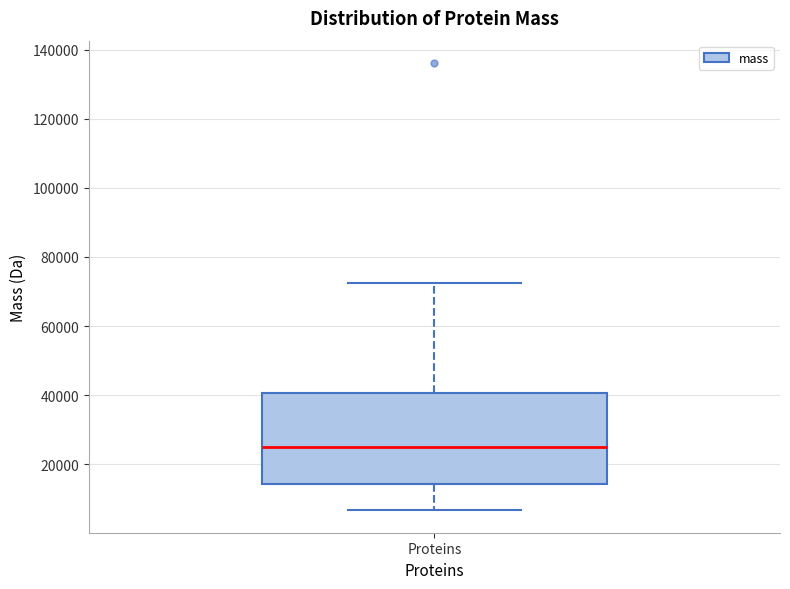

Transcribe this box plot: give where the median line is, the range the box spans, and where the two whiskers end, as read against the y-axis. The values are not printed on the chart, so give them approximately, as read against the axis.

median 26000, box 14000 to 40000, whiskers 6000 to 72000